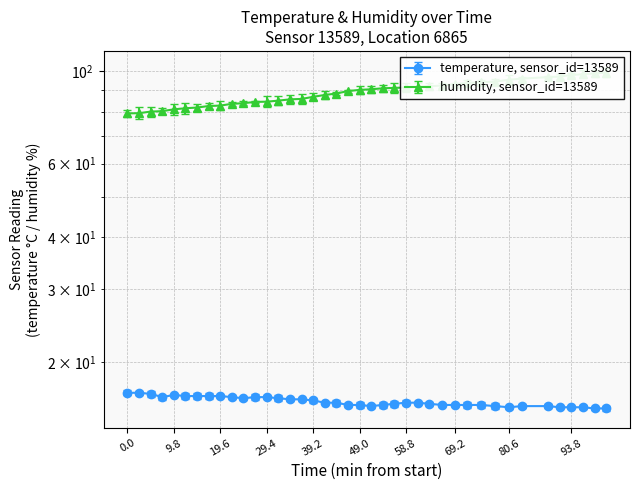

How many interior local peaks does the temperature series have?

1